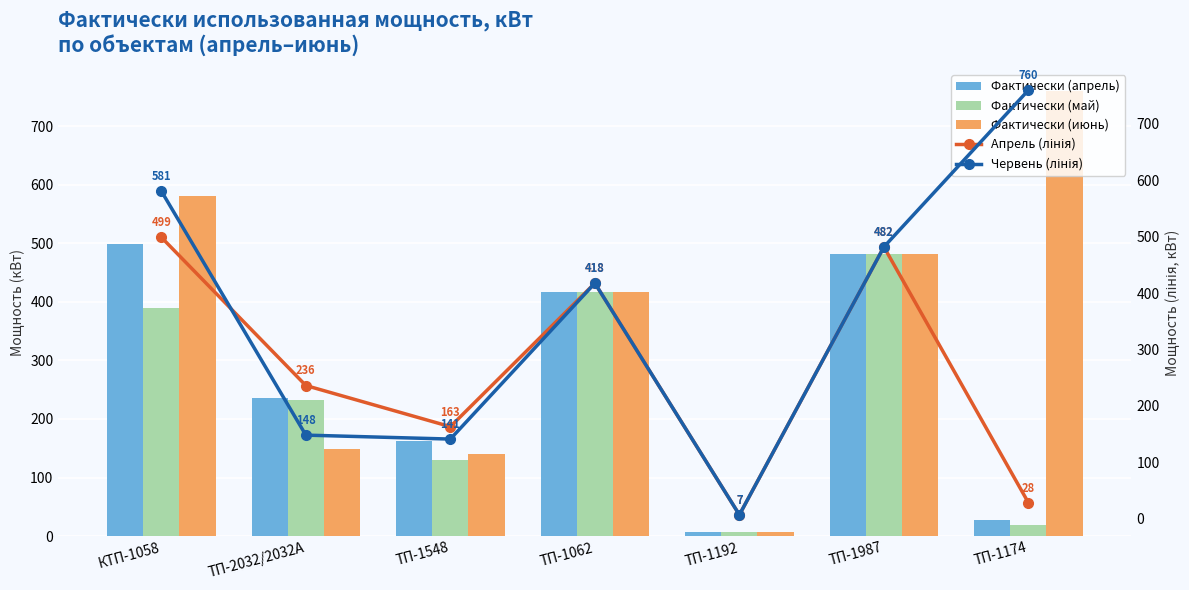

Which has a higher value, ТП-1987 or ТП-1548?

ТП-1987